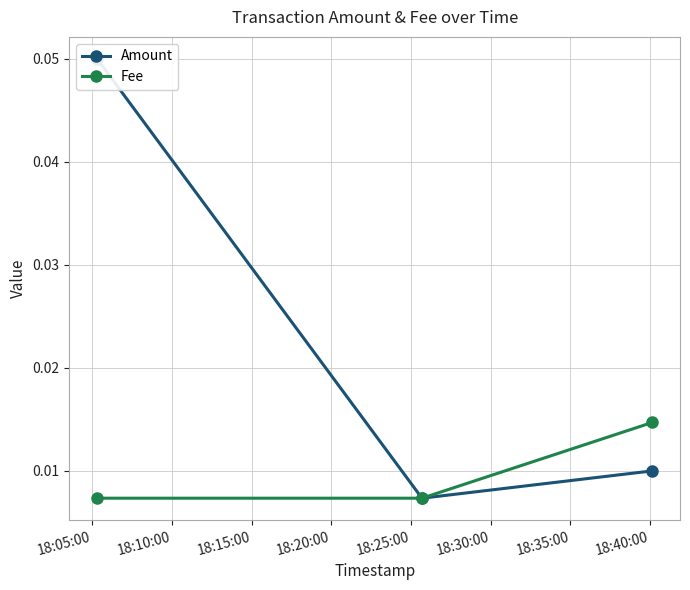

Is this an area chart (filled region under the line)?

No